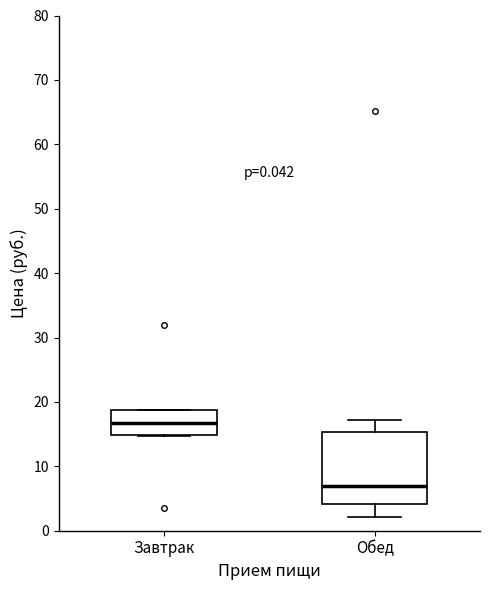

Which box has the highest median line?

Завтрак